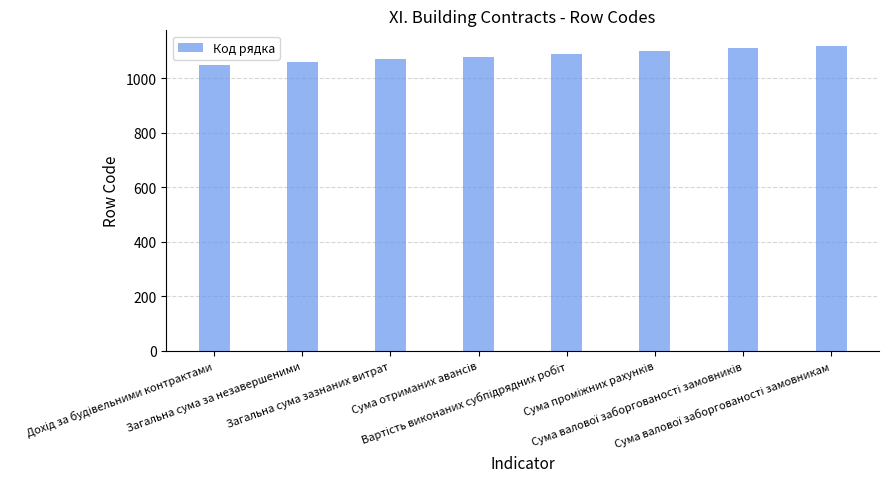

How many bars are there in total?

8